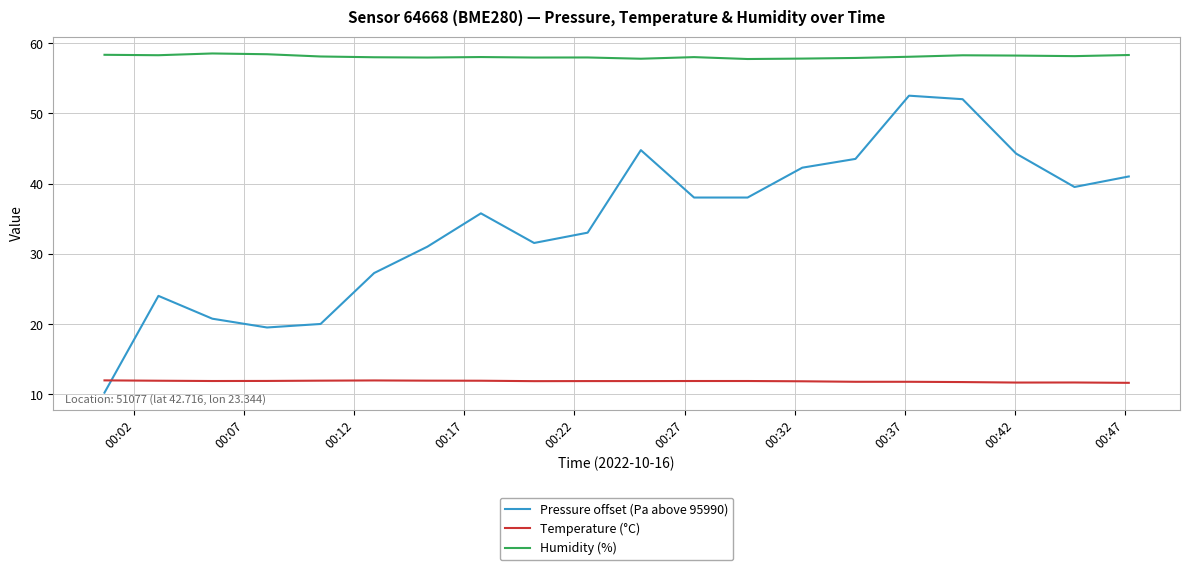

How many series are shown in this chart?

3